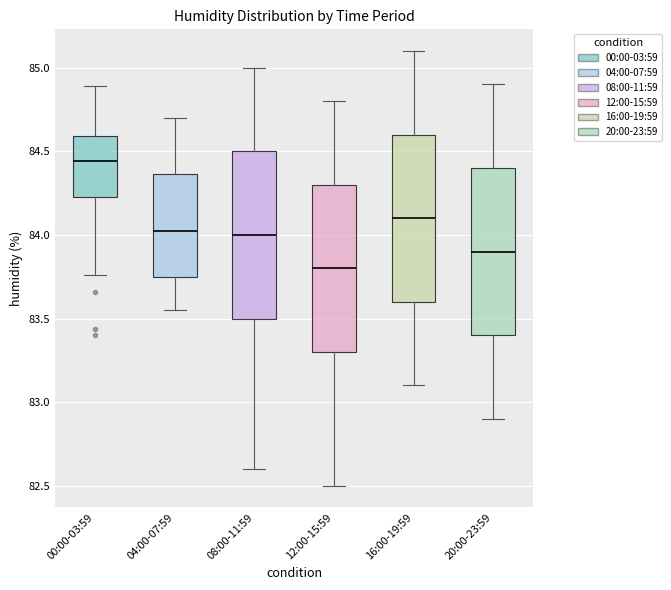

Reading left to right, transcribe this box plot: for each box, give where its median line is, the range the box spans, and where its two whiskers end, as read against the y-axis. The values are not printed on the chart, so give them approximately, as read against the axis.

00:00-03:59: median 84.45, box 84.25 to 84.60, whiskers 83.75 to 84.90
04:00-07:59: median 84.05, box 83.75 to 84.35, whiskers 83.55 to 84.70
08:00-11:59: median 84.00, box 83.50 to 84.50, whiskers 82.60 to 85.00
12:00-15:59: median 83.80, box 83.30 to 84.30, whiskers 82.50 to 84.80
16:00-19:59: median 84.10, box 83.60 to 84.60, whiskers 83.10 to 85.10
20:00-23:59: median 83.90, box 83.40 to 84.40, whiskers 82.90 to 84.90